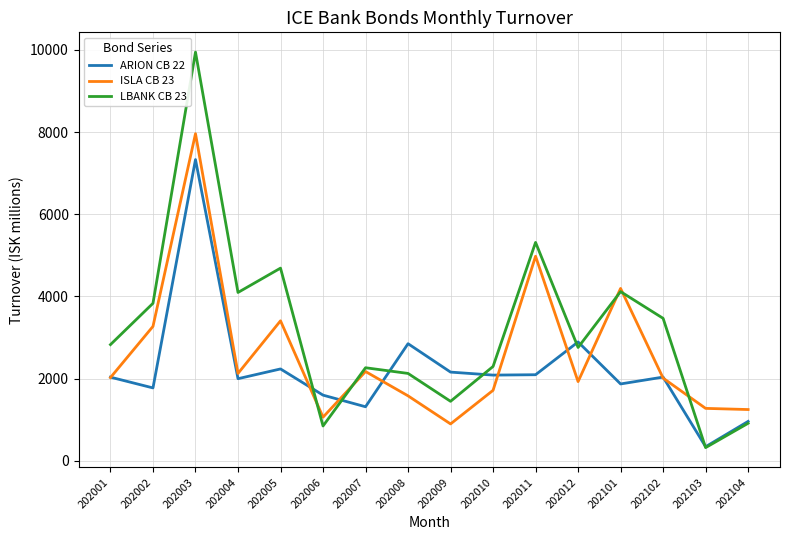

The value of ARION CB 22 at 202006 is 1597.2. True or false?

True